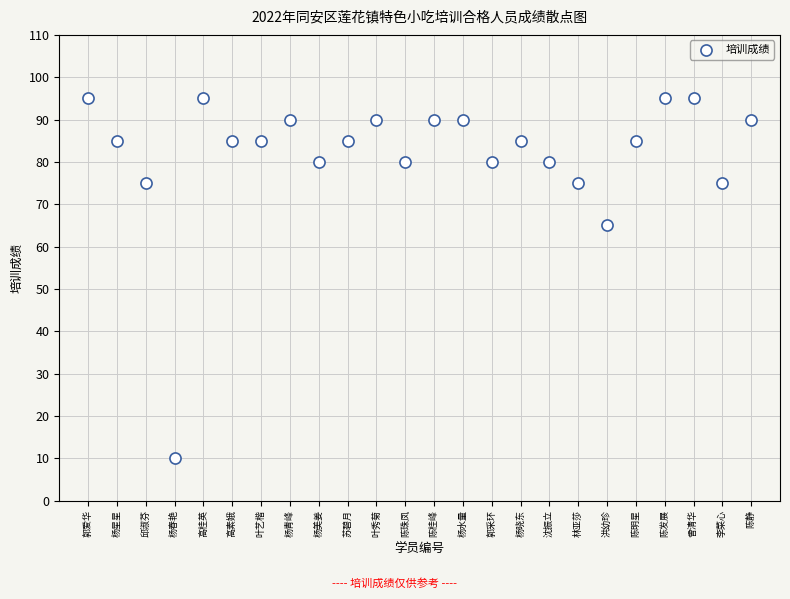

What is the range of X values (max minus min)?

23